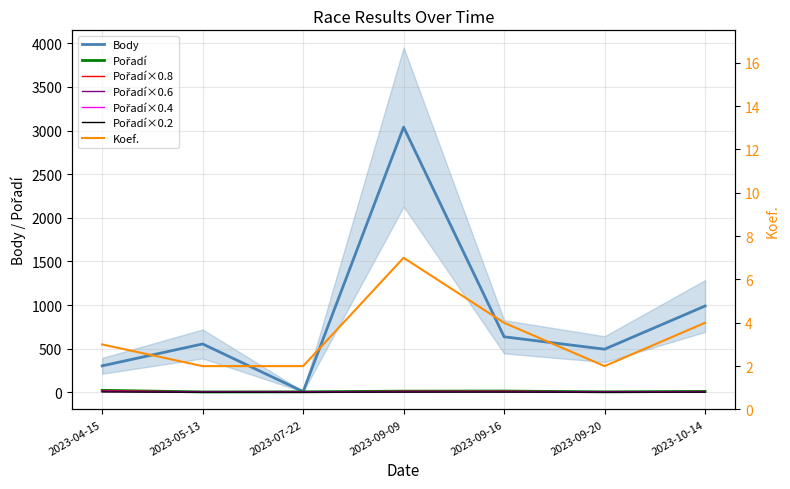

What is the label of the 2nd point from the left?

2023-05-13